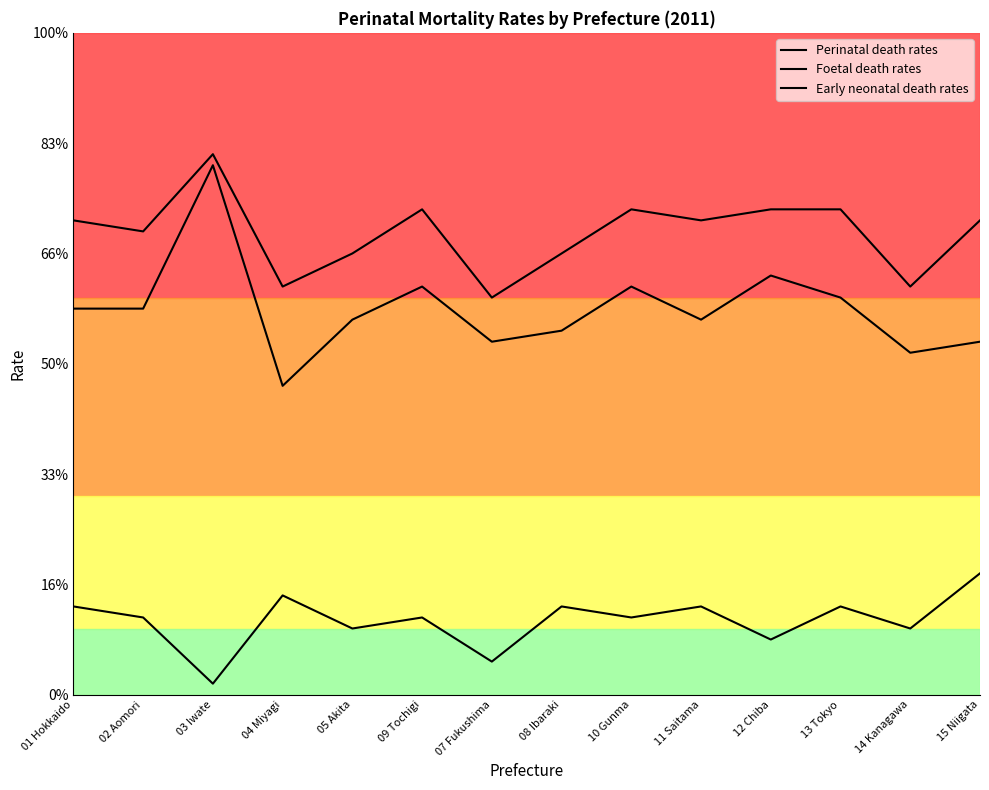

At which label is Perinatal death rates closest to 4?

05 Akita